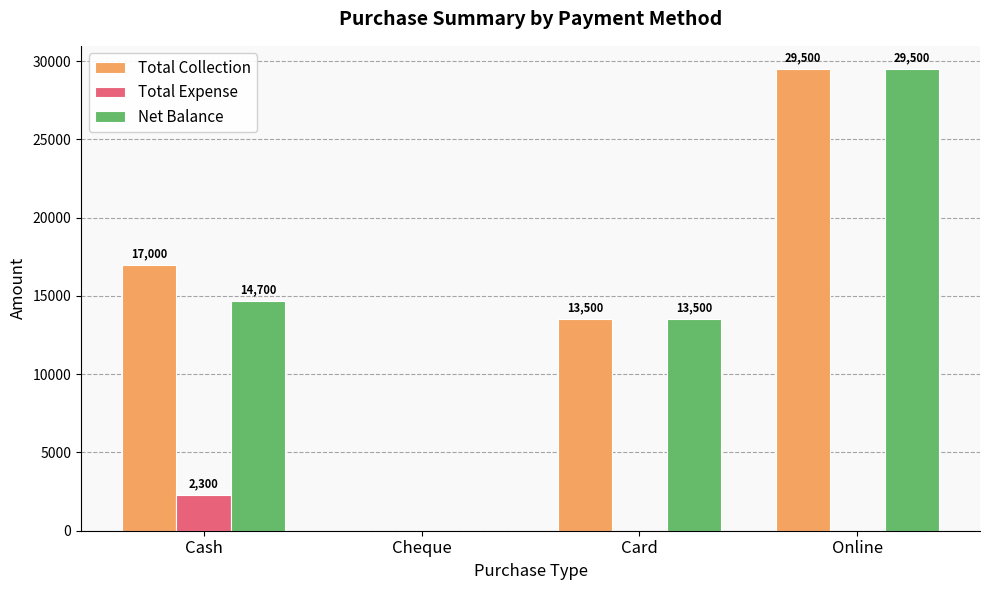

How many values in Total Expense are above zero?

1